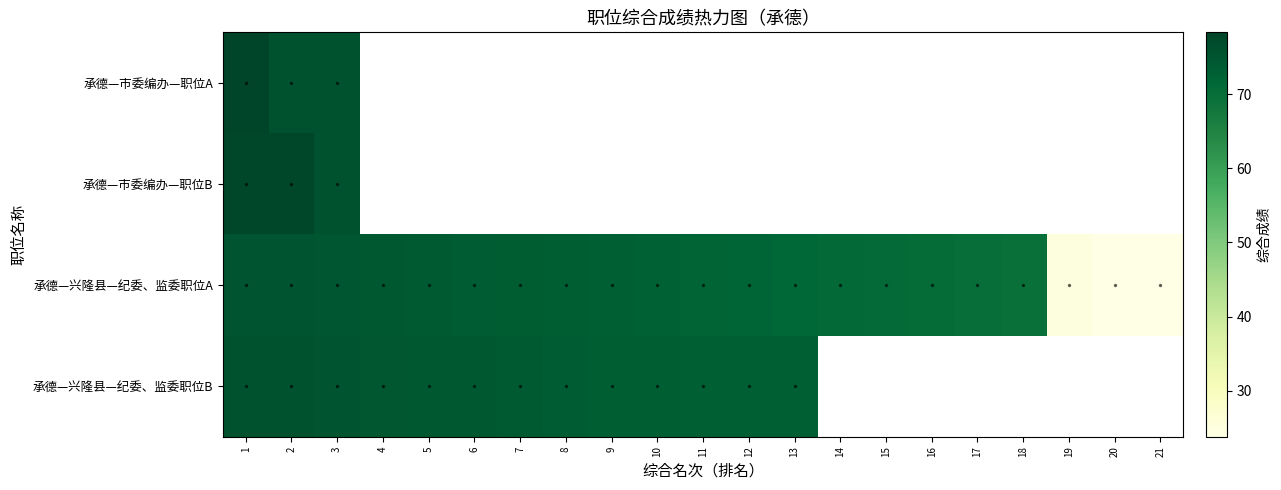

Rank the series by their maximum value, from lowest to highest.

承德—兴隆县—纪委、监委职位A, 承德—兴隆县—纪委、监委职位B, 承德—市委编办—职位B, 承德—市委编办—职位A